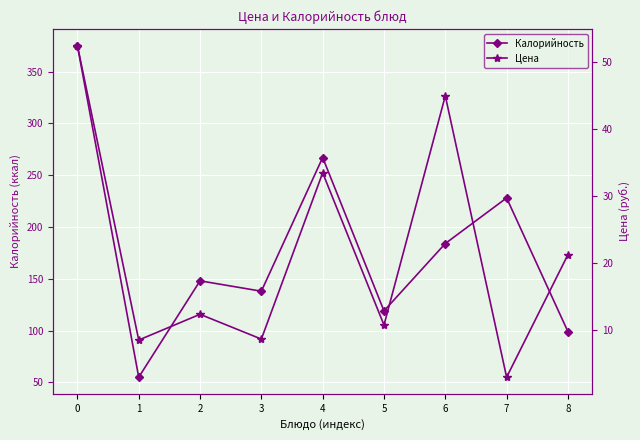

What is the average value of the Цена series?

21.8